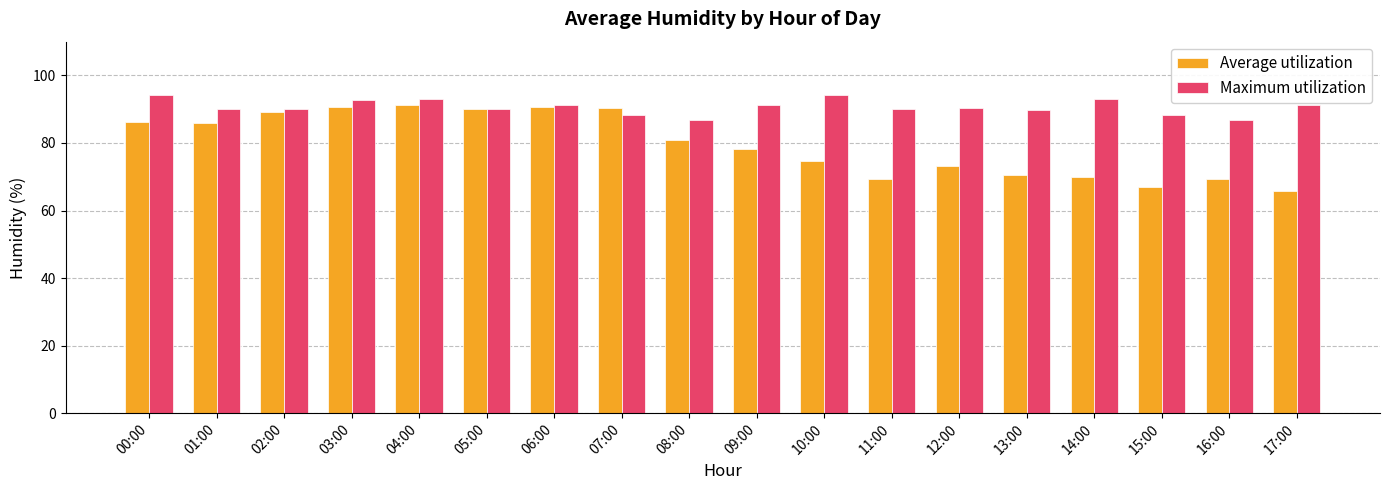

What is the greatest value displayed?

94.1